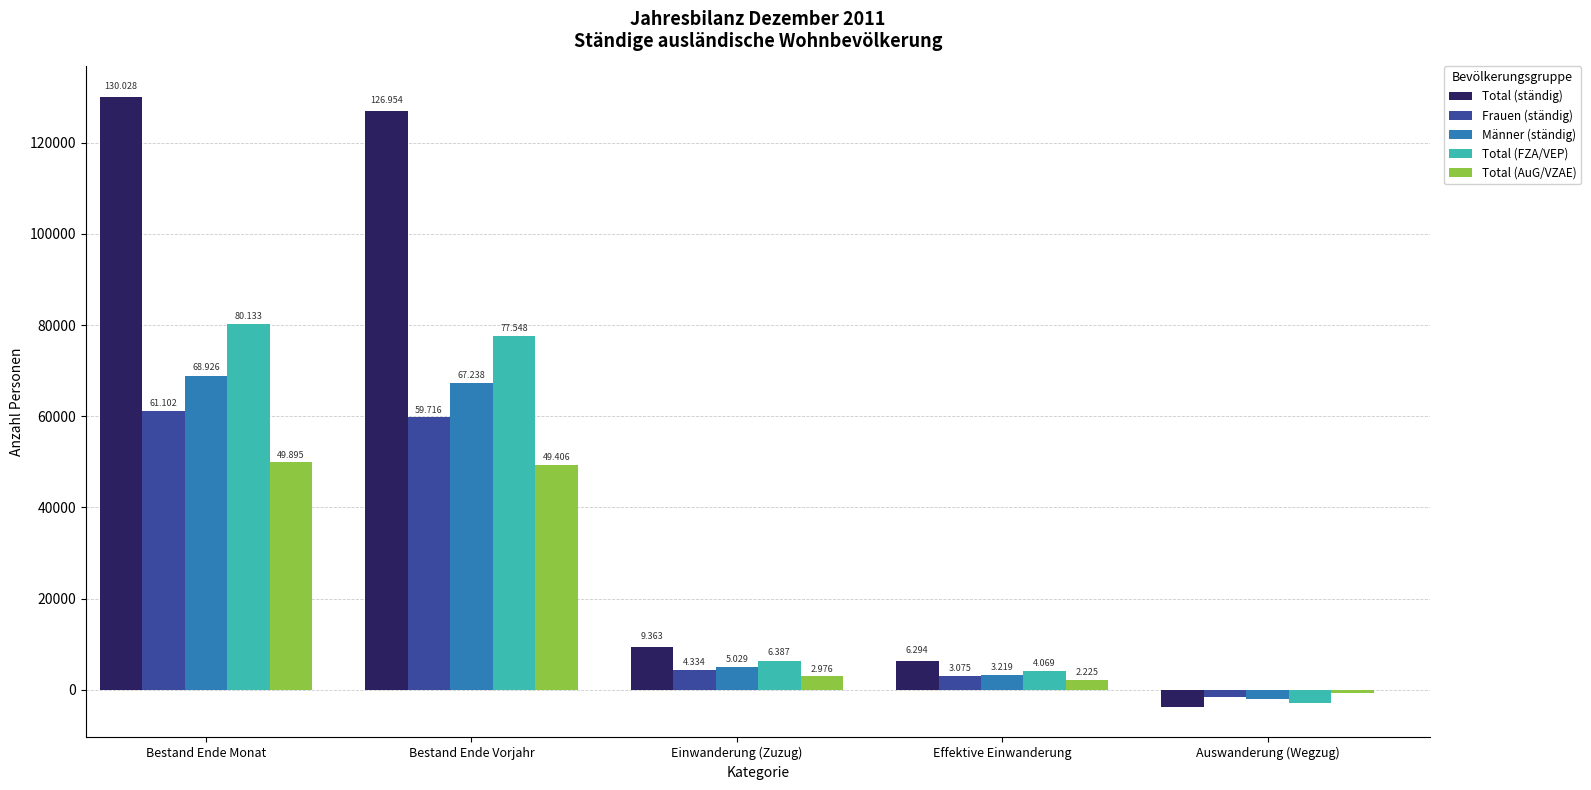

Does the chart contain any negative values?

Yes